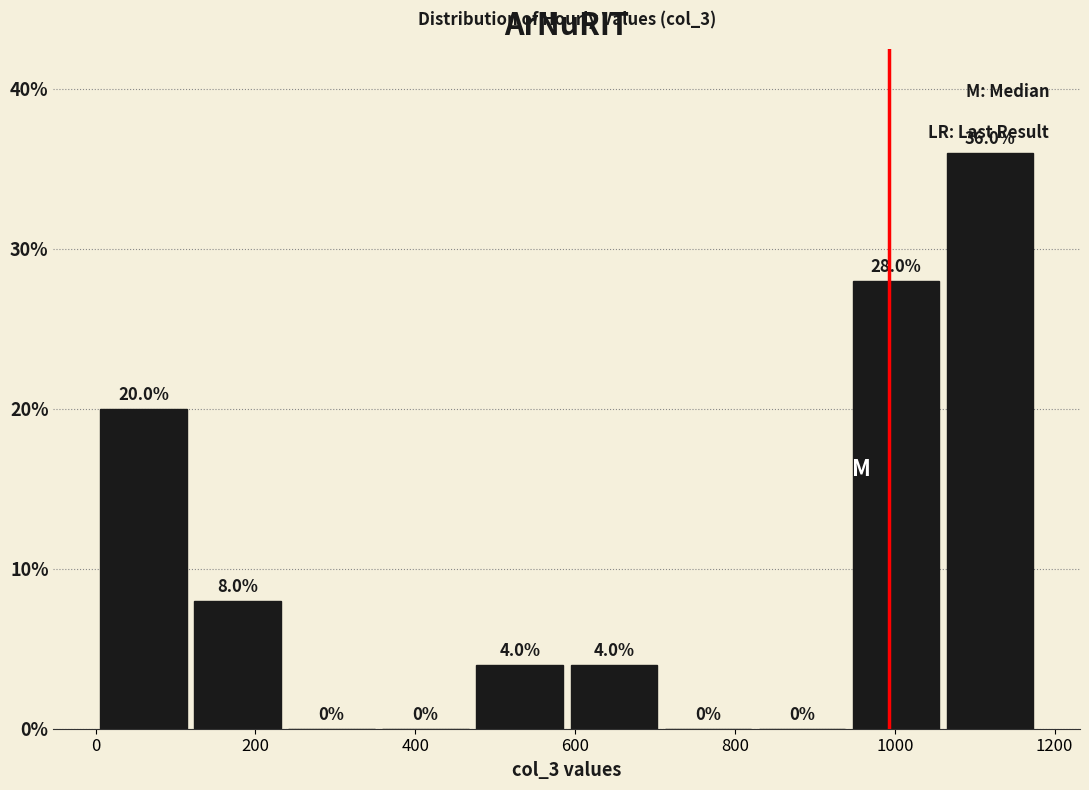

Which range on the x-axis has the tallest bar?

1060 to 1180